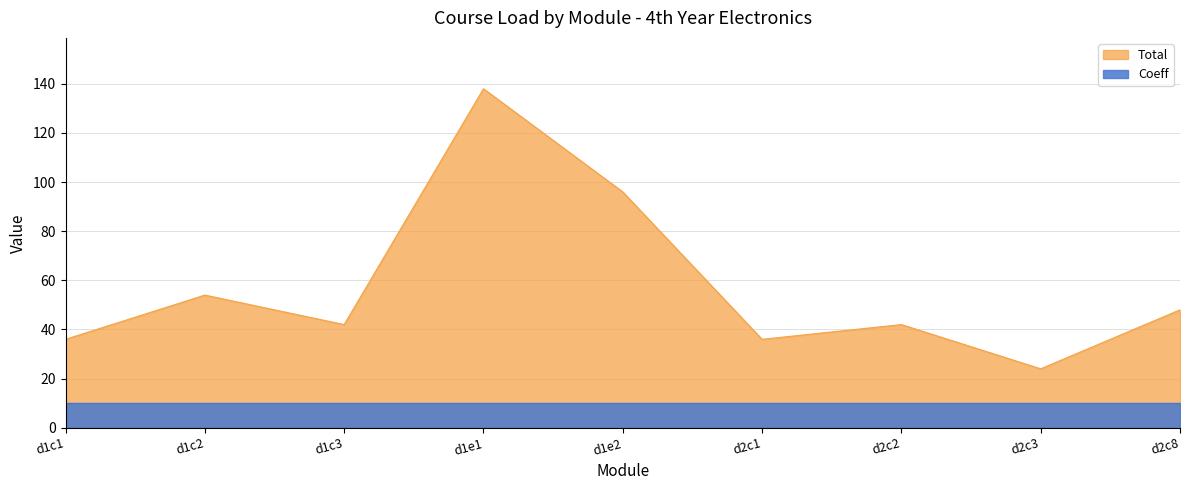

At which category does the chart reach its minimum across all series?

d2c3